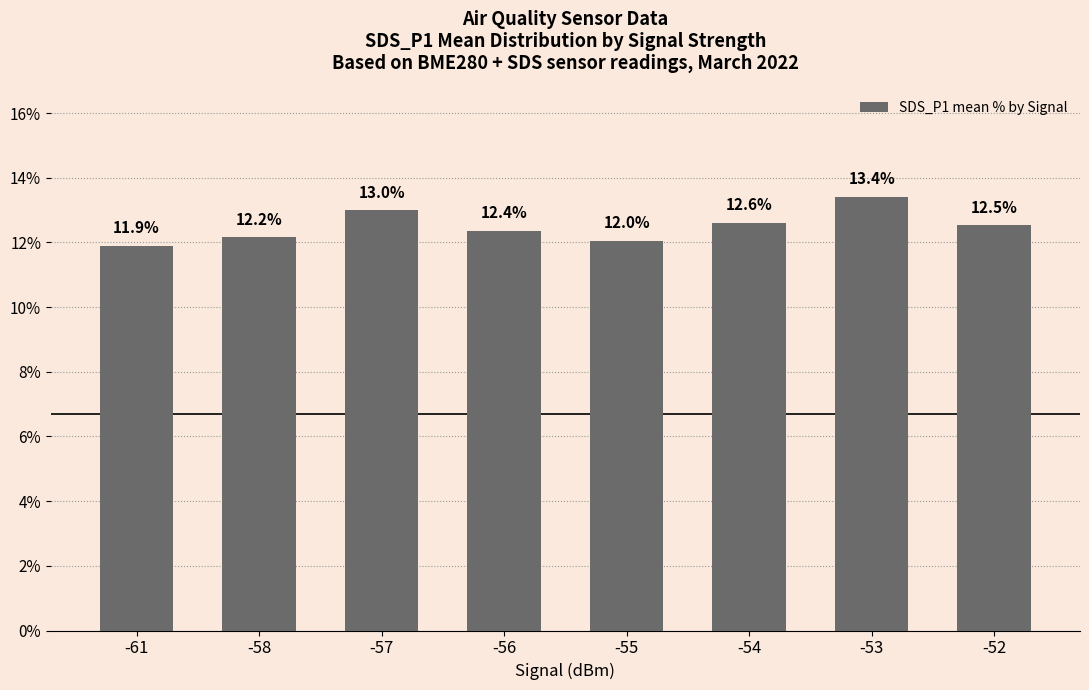

At which label is the value closest to 12?

-55